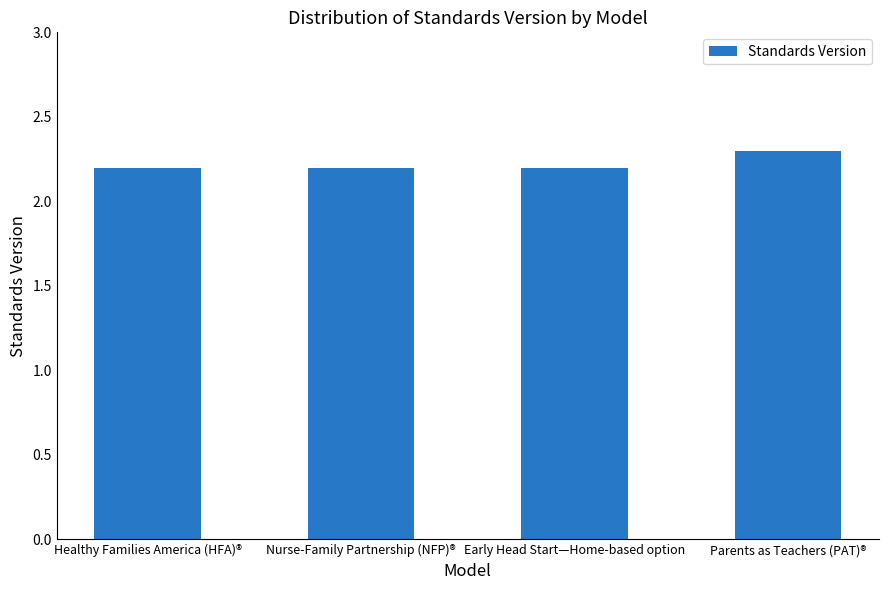

Reading right to left, transcribe all the data shown in this chart.

Parents as Teachers (PAT)®=2.3	Early Head Start—Home-based option=2.2	Nurse-Family Partnership (NFP)®=2.2	Healthy Families America (HFA)®=2.2